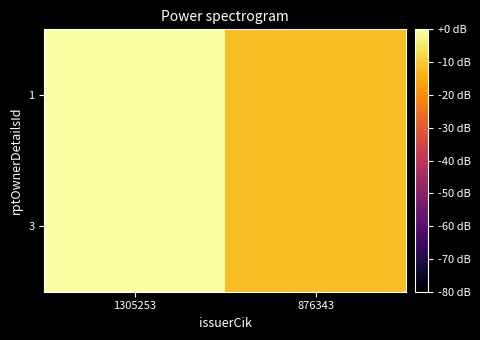

List the series in order of their peak value, lowest first.

3, 1